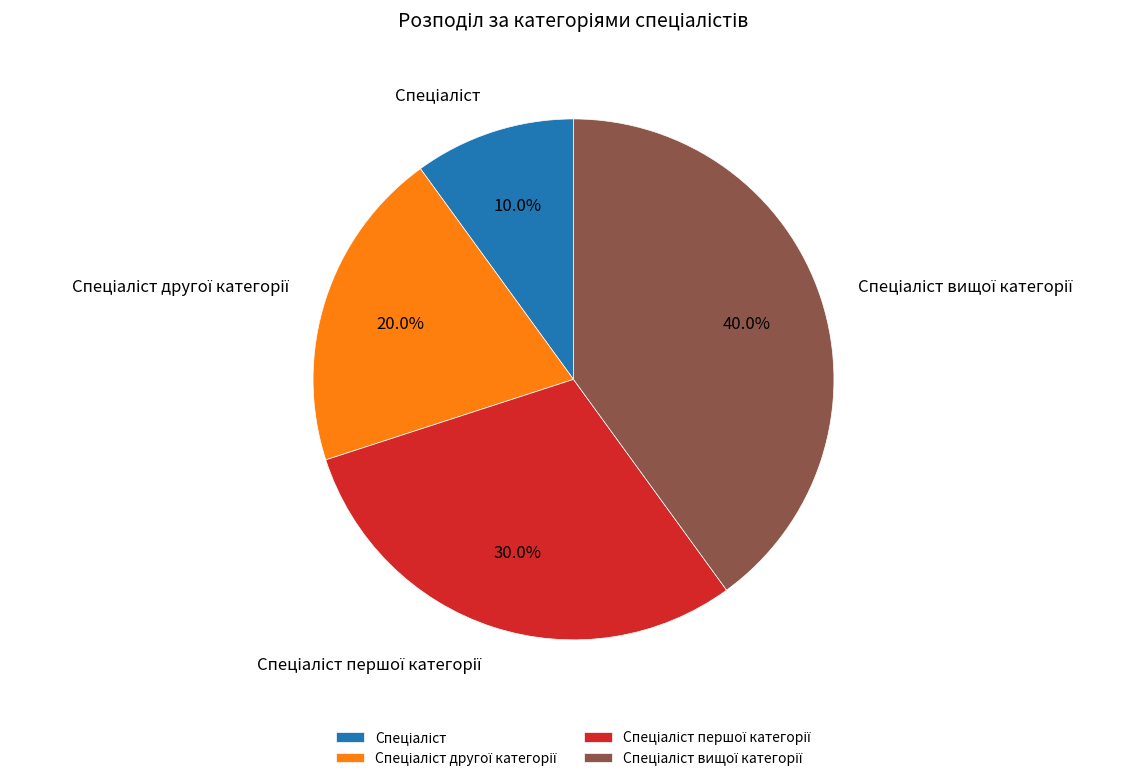

Is there any slice that represents more than half of the pie?

No